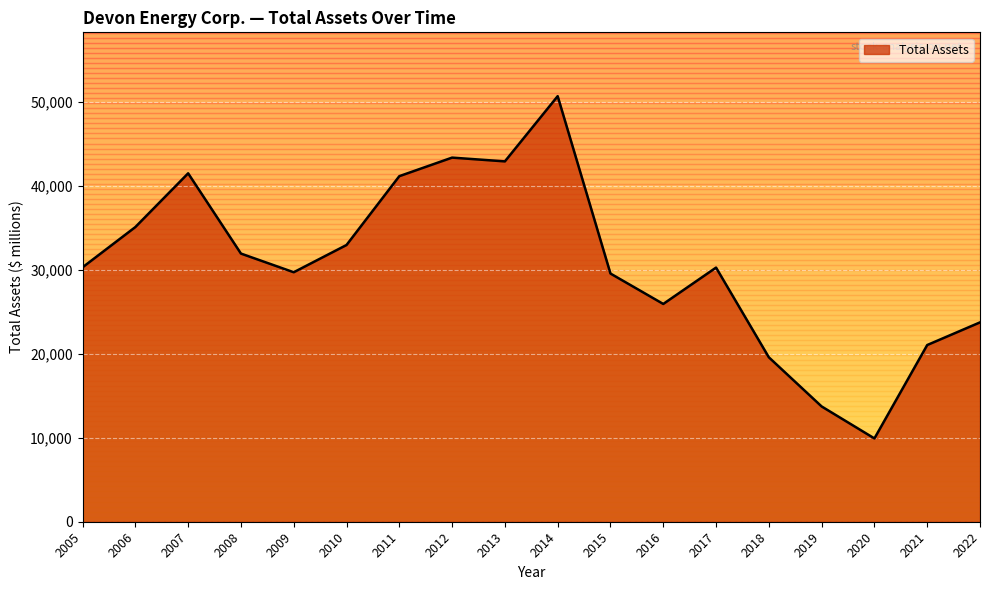

What is the difference between the values at 2007 and 2020?

31544